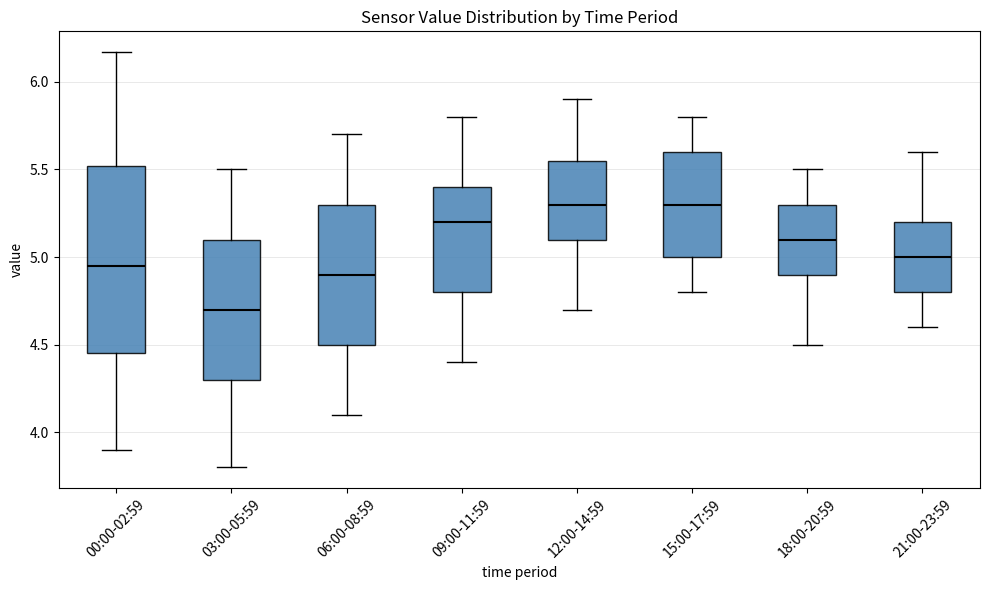

Reading left to right, transcribe this box plot: for each box, give where its median line is, the range the box spans, and where its two whiskers end, as read against the y-axis. The values are not printed on the chart, so give them approximately, as read against the axis.

00:00-02:59: median 4.95, box 4.45 to 5.50, whiskers 3.90 to 6.15
03:00-05:59: median 4.70, box 4.30 to 5.10, whiskers 3.80 to 5.50
06:00-08:59: median 4.90, box 4.50 to 5.30, whiskers 4.10 to 5.70
09:00-11:59: median 5.20, box 4.80 to 5.40, whiskers 4.40 to 5.80
12:00-14:59: median 5.30, box 5.10 to 5.55, whiskers 4.70 to 5.90
15:00-17:59: median 5.30, box 5.00 to 5.60, whiskers 4.80 to 5.80
18:00-20:59: median 5.10, box 4.90 to 5.30, whiskers 4.50 to 5.50
21:00-23:59: median 5.00, box 4.80 to 5.20, whiskers 4.60 to 5.60